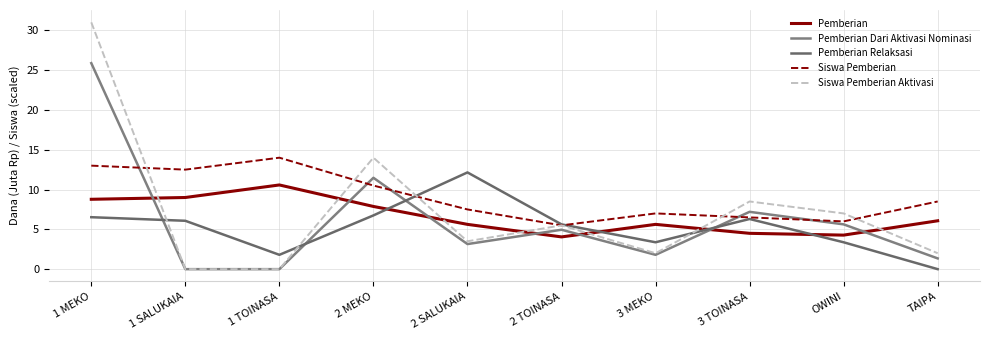

What is the difference between the maximum and minimum values in the Pemberian Dari Aktivasi Nominasi series?

25.9